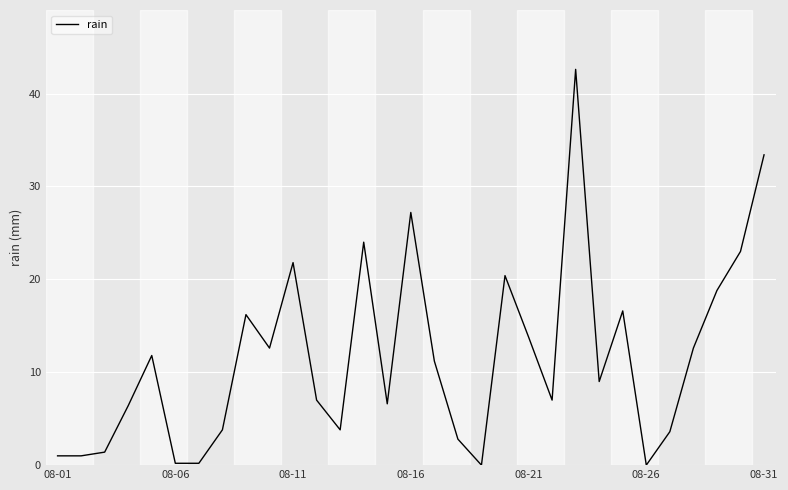

What is the greatest value displayed?

42.6